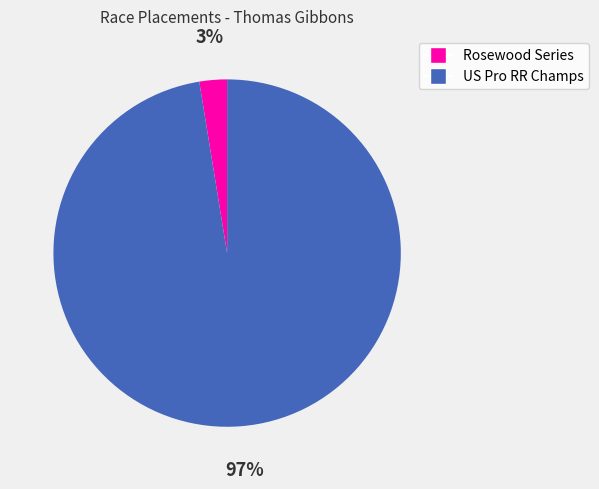

Which slice is the smallest?

Rosewood Series